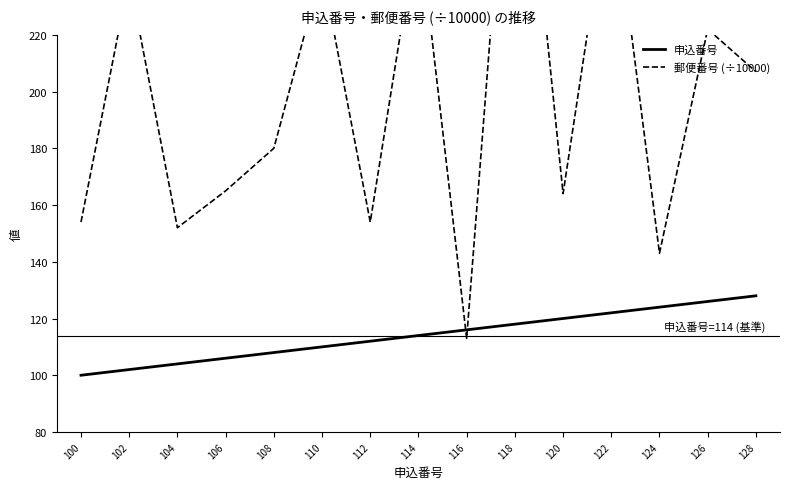

What is the difference between the 郵便番号 (÷10000) values at 108 and 102?

60.0